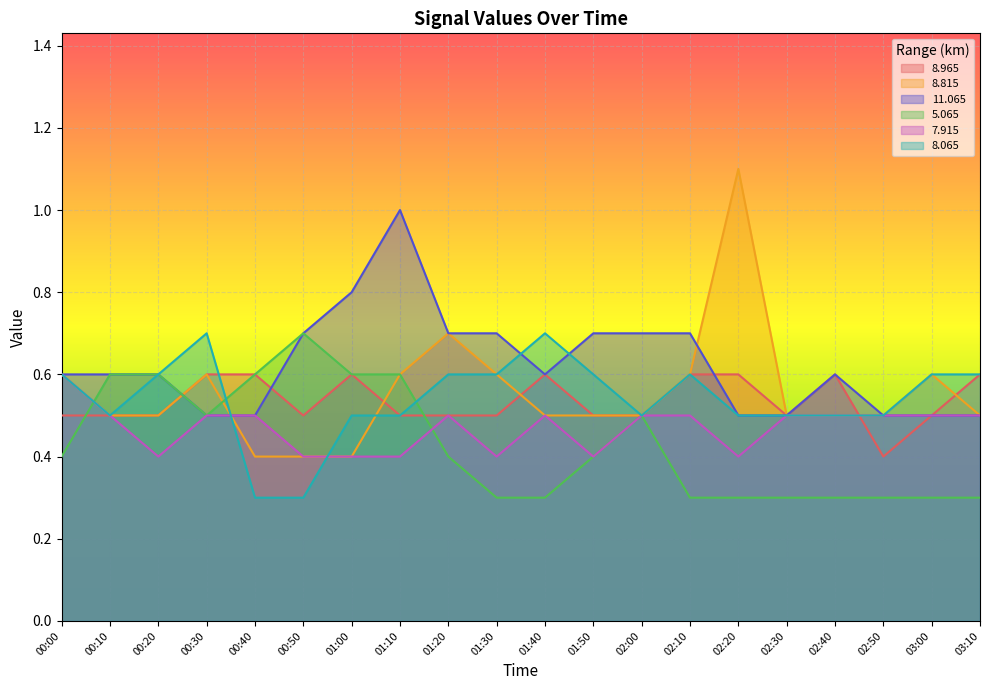

Reading left to right, transcribe all the data shown in this chart.

  8.965: 0.5	0.5	0.5	0.6	0.6	0.5	0.6	0.5	0.5	0.5	0.6	0.5	0.5	0.6	0.6	0.5	0.6	0.4	0.5	0.6
  8.815: 0.6	0.5	0.5	0.6	0.4	0.4	0.4	0.6	0.7	0.6	0.5	0.5	0.5	0.6	1.1	0.5	0.5	0.5	0.6	0.5
 11.065: 0.6	0.6	0.6	0.5	0.5	0.7	0.8	1.0	0.7	0.7	0.6	0.7	0.7	0.7	0.5	0.5	0.6	0.5	0.5	0.5
  5.065: 0.4	0.6	0.6	0.5	0.6	0.7	0.6	0.6	0.4	0.3	0.3	0.4	0.5	0.3	0.3	0.3	0.3	0.3	0.3	0.3
  7.915: 0.6	0.5	0.4	0.5	0.5	0.4	0.4	0.4	0.5	0.4	0.5	0.4	0.5	0.5	0.4	0.5	0.5	0.5	0.5	0.5
  8.065: 0.6	0.5	0.6	0.7	0.3	0.3	0.5	0.5	0.6	0.6	0.7	0.6	0.5	0.6	0.5	0.5	0.5	0.5	0.6	0.6